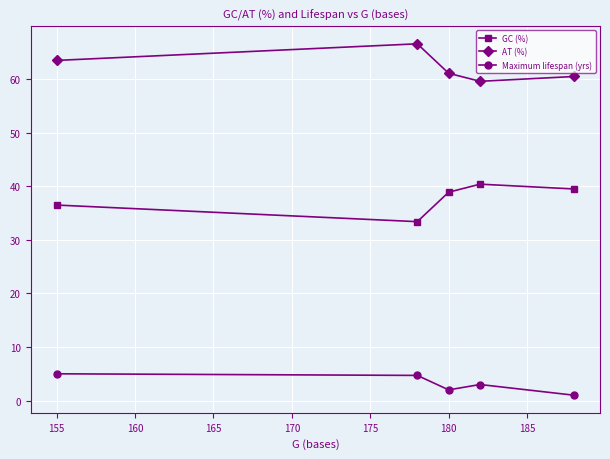

Which series has the largest total across all categories?

AT (%)